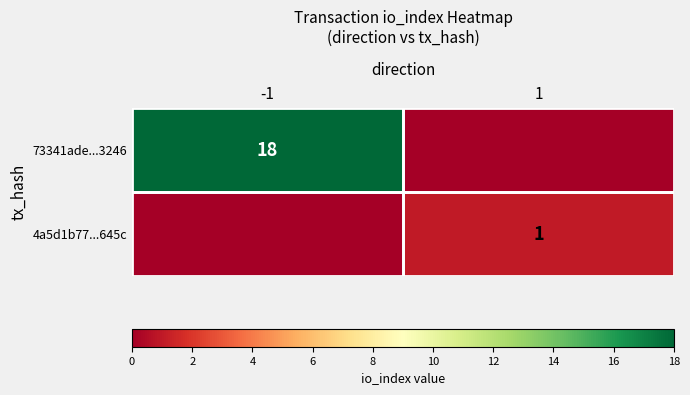

The 4a5d1b77...645c series shows 1 at 1. True or false?

True